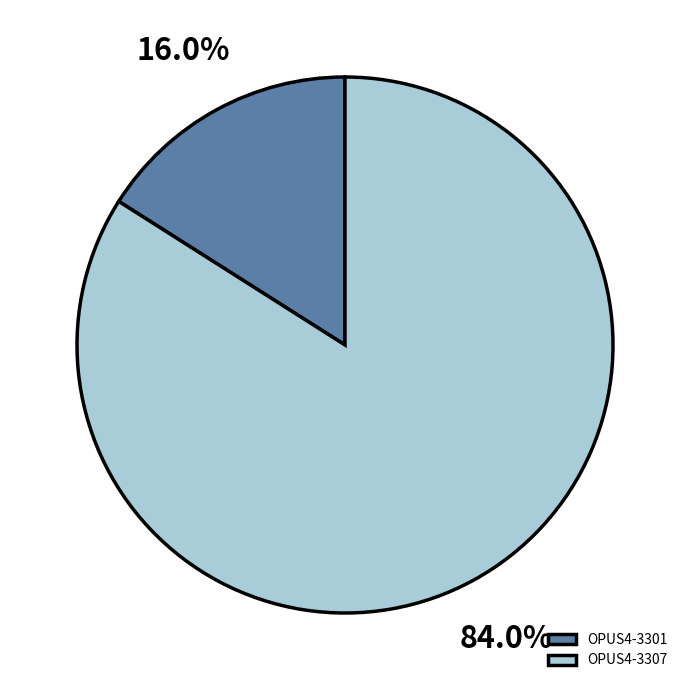

What percentage is the OPUS4-3301 slice, to the nearest percent?

16%